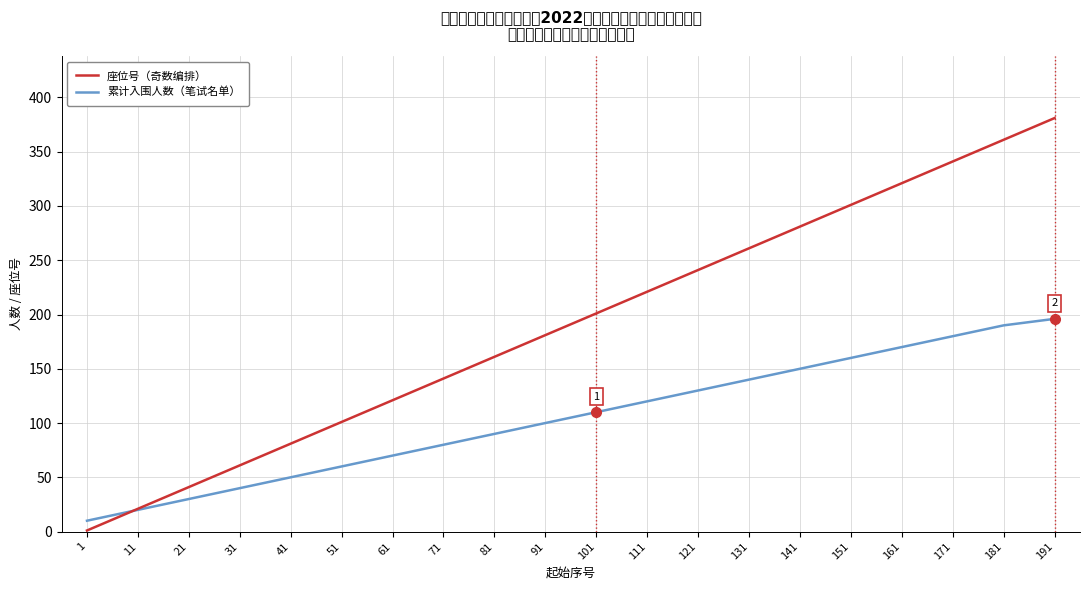

The 累计入围人数（笔试名单） series shows 180 at 171. True or false?

True